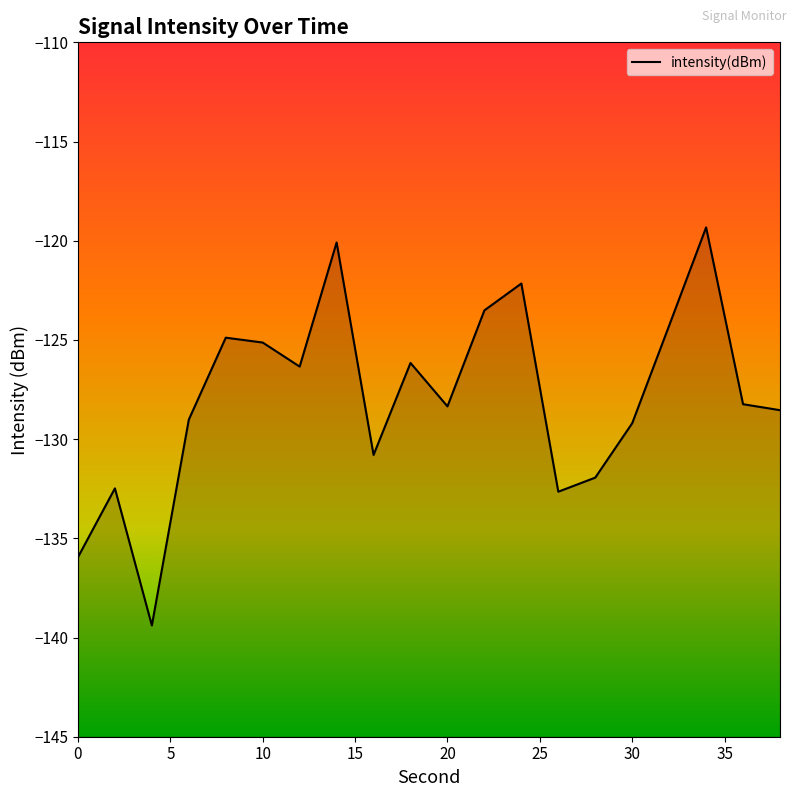

Which label corresponds to the smallest value in the chart?

4